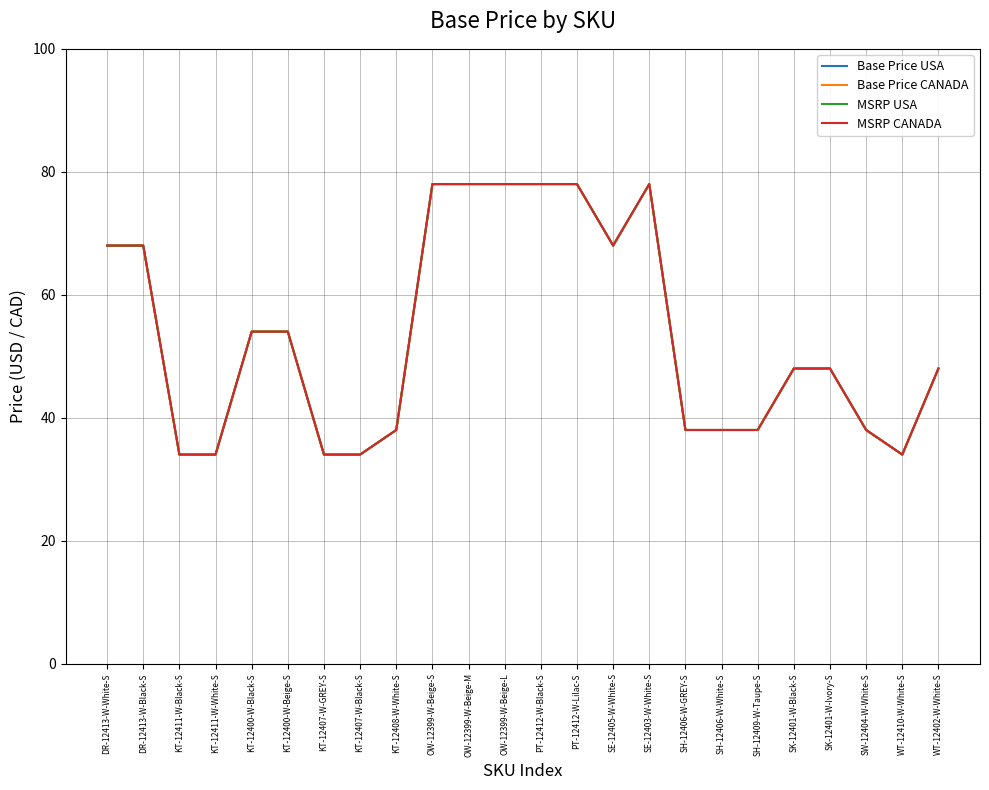

At which label is MSRP USA closest to 56?

KT-12400-W-Black-S